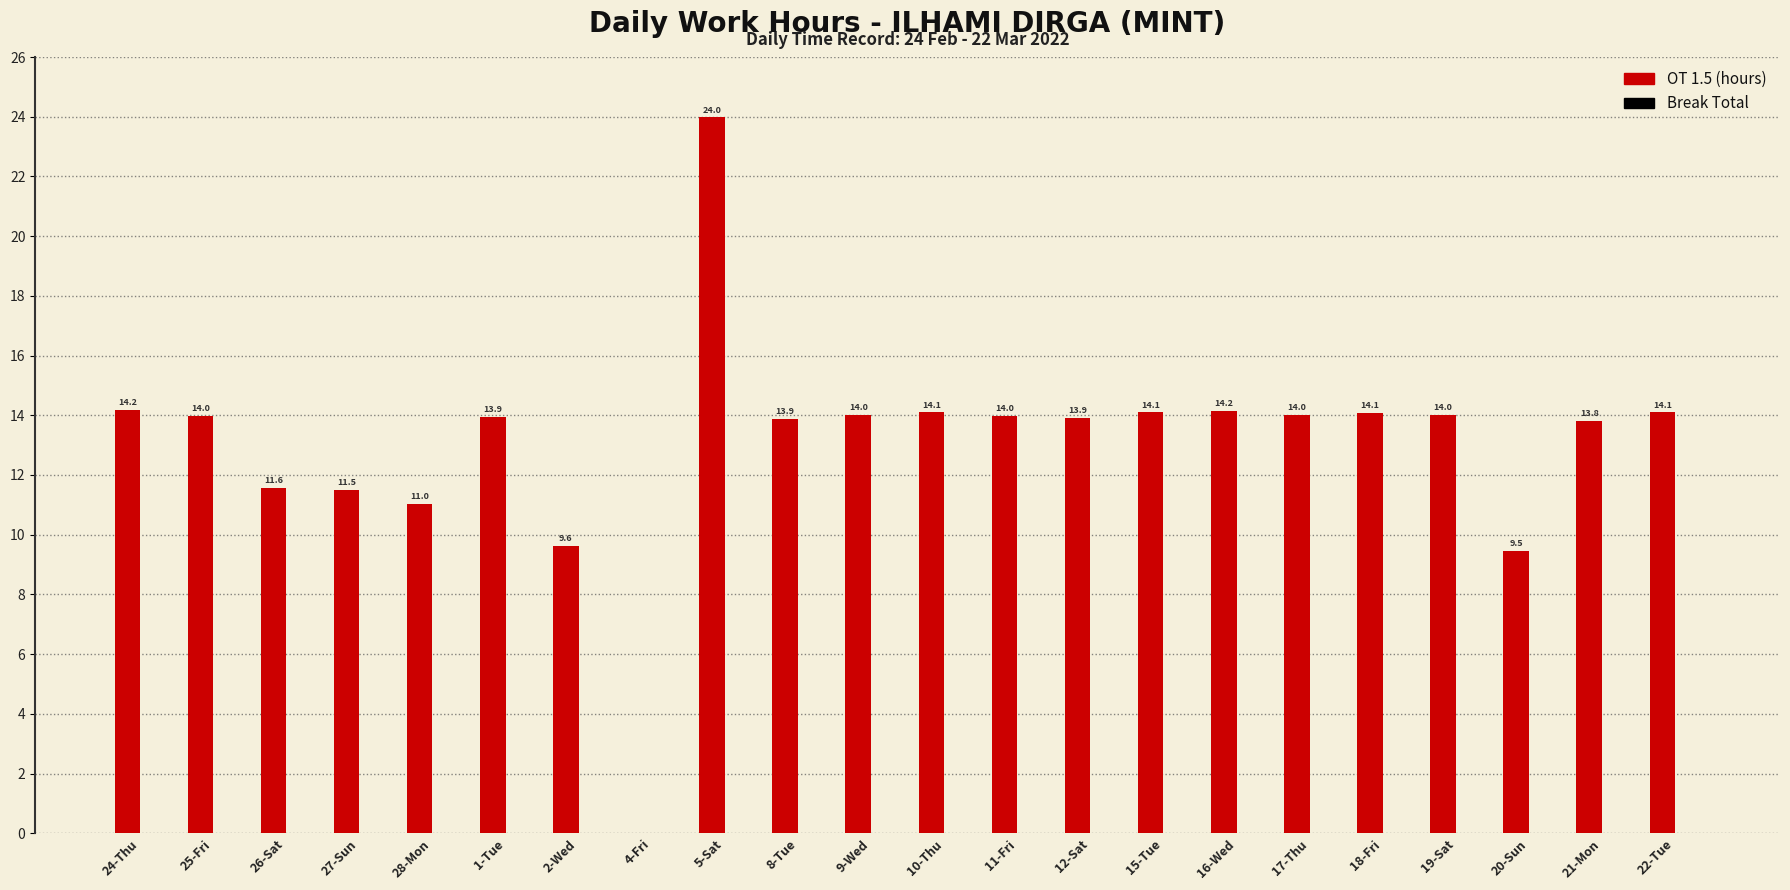

The chart shows a value of 24.0 at 5-Sat. True or false?

True